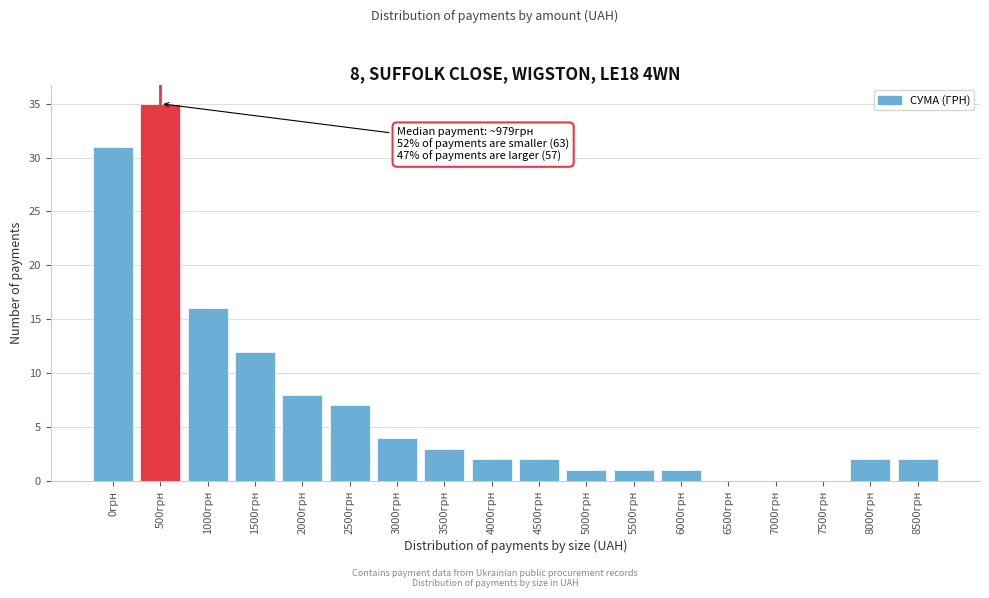

Reading left to right, what are all the values shown in this chart?

0грн=31	500грн=35	1000грн=16	1500грн=12	2000грн=8	2500грн=7	3000грн=4	3500грн=3	4000грн=2	4500грн=2	5000грн=1	5500грн=1	6000грн=1	6500грн=0	7000грн=0	7500грн=0	8000грн=2	8500грн=2